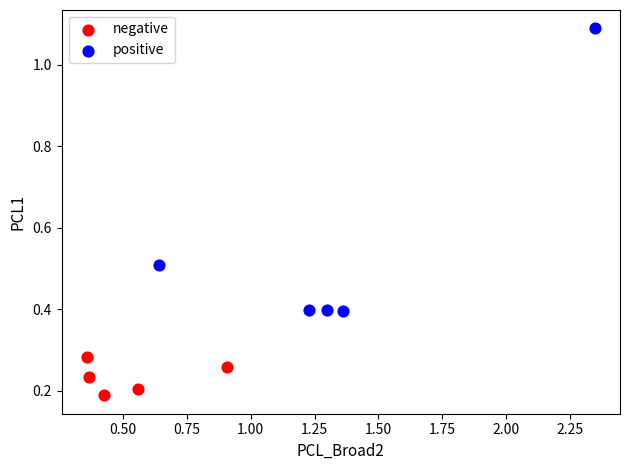

Which series has the largest Y range (max minus min)?

positive